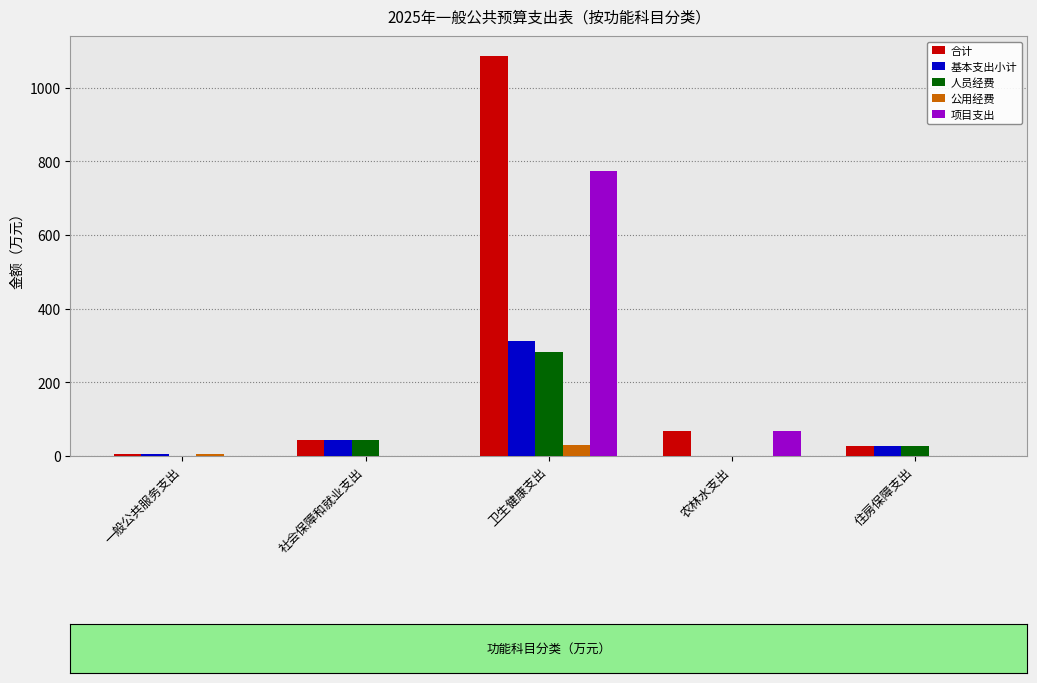

Are the bars grouped side by side (vs. stacked)?

Yes